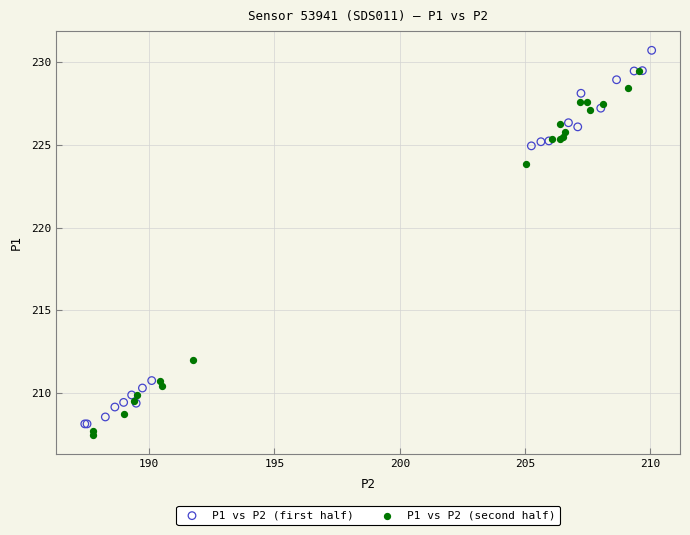

Which series has the widest spread of Y values?

P1 vs P2 (first half)